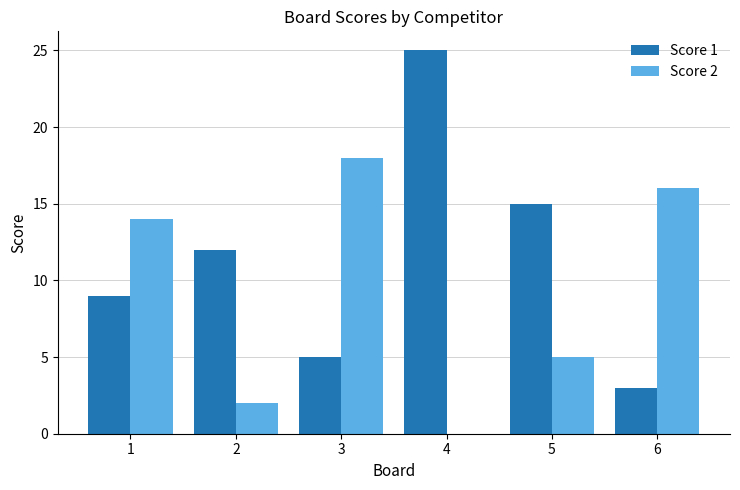

Which series has the largest total across all categories?

Score 1